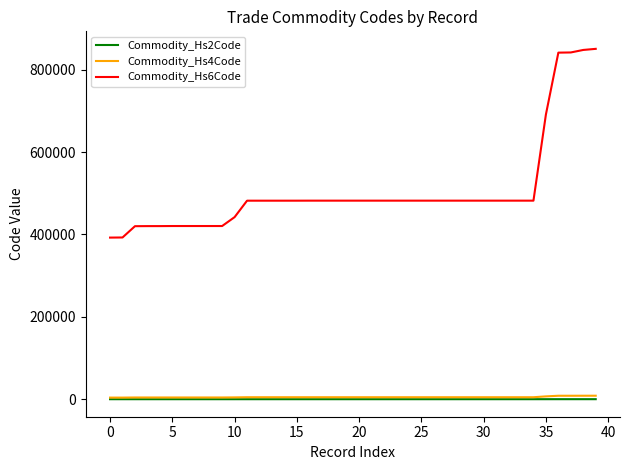

True or false: Commodity_Hs6Code and Commodity_Hs2Code intersect in this chart.

False